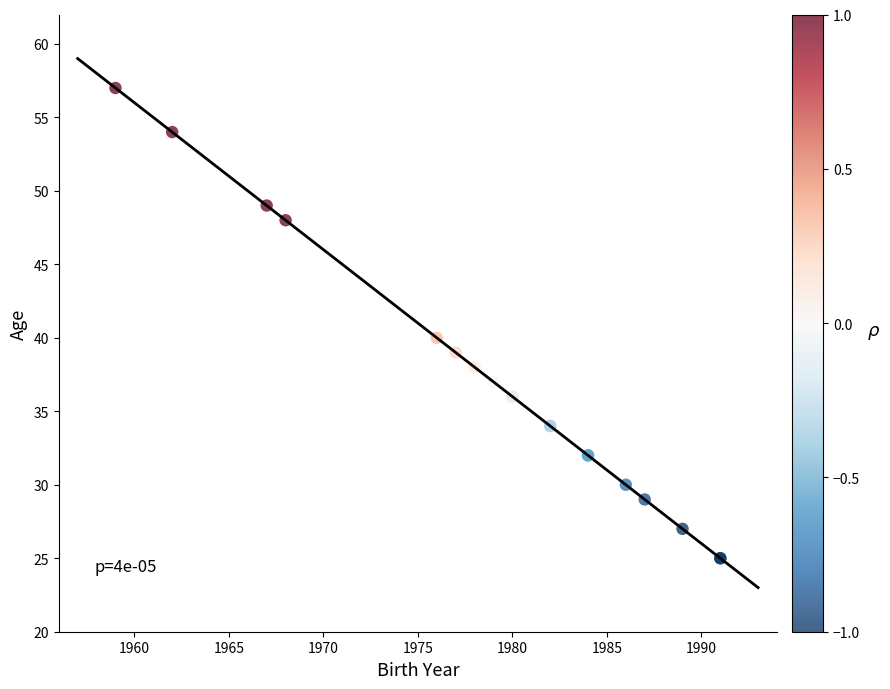

What Y value in the scatter plot is closest to 41?

40